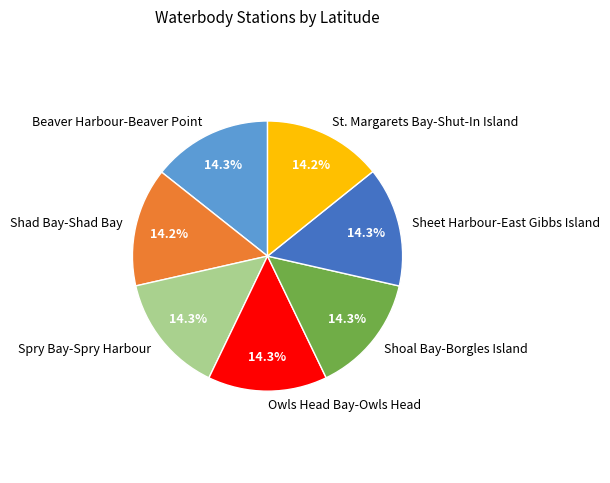

What percentage is the St. Margarets Bay-Shut-In Island slice, to the nearest percent?

14%